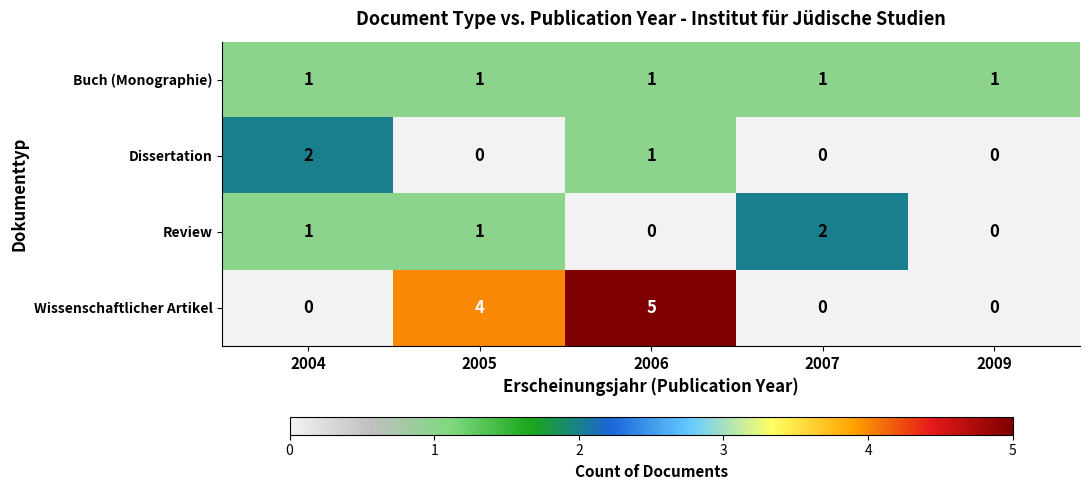

What is the sum of all Review values?

4